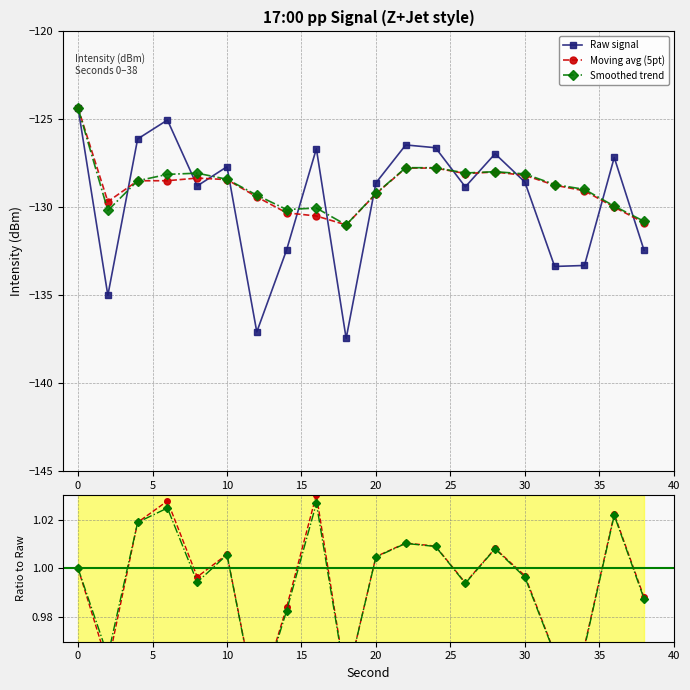

How many lines are shown in the chart?

3